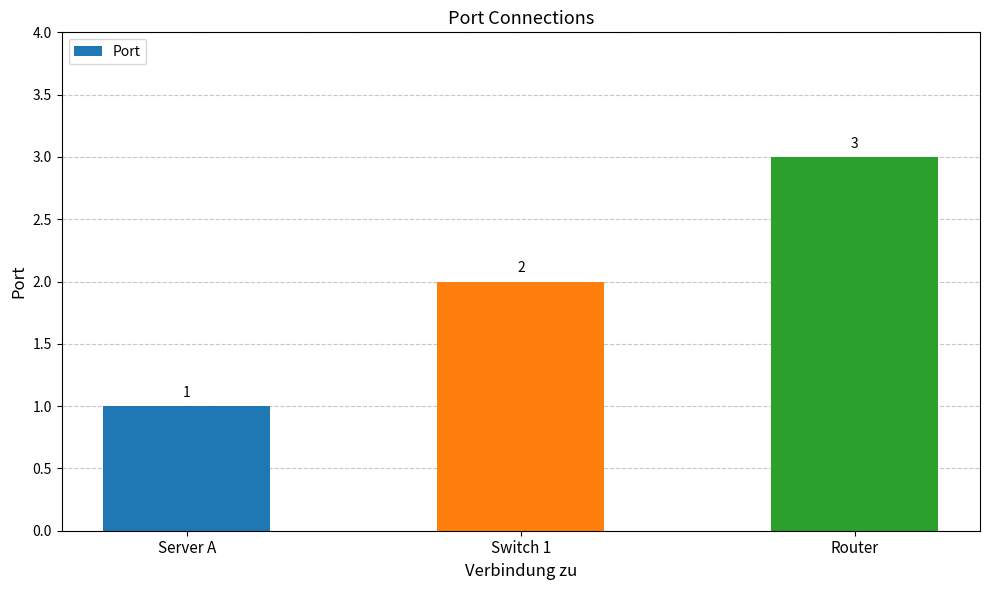

What value does the data have at Server A?

1